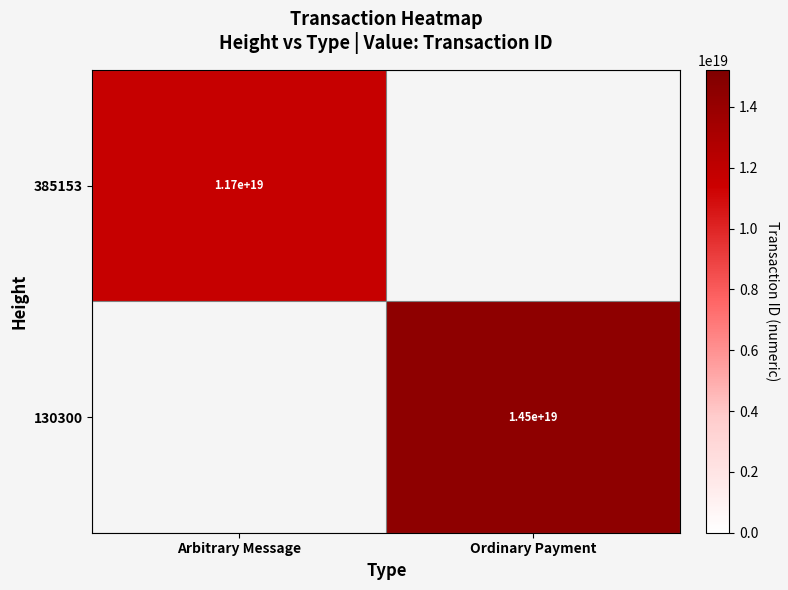

What is the maximum value shown in the chart?

14479005151287685120.0